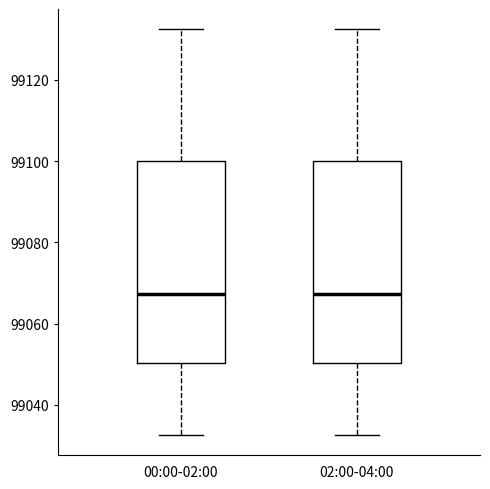

Reading left to right, transcribe this box plot: for each box, give where its median line is, the range the box spans, and where its two whiskers end, as read against the y-axis. The values are not printed on the chart, so give them approximately, as read against the axis.

00:00-02:00: median 99068, box 99050 to 99100, whiskers 99032 to 99132
02:00-04:00: median 99068, box 99050 to 99100, whiskers 99032 to 99132